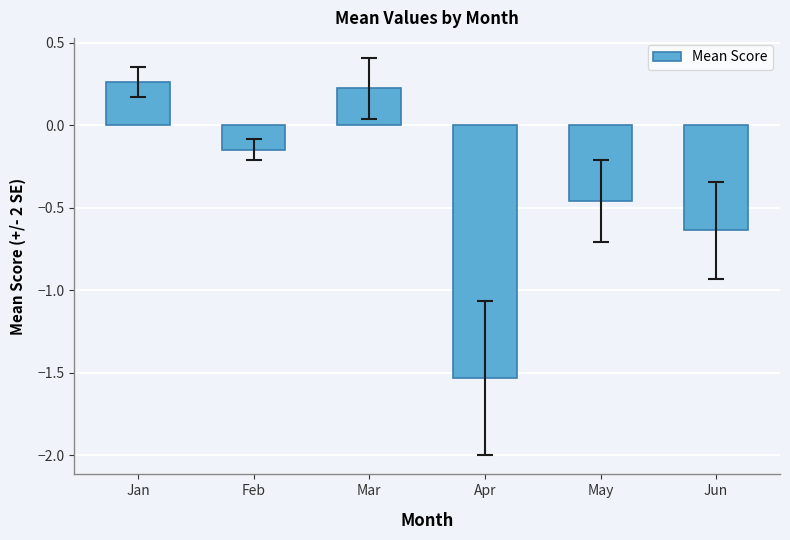

Are the bars horizontal?

No